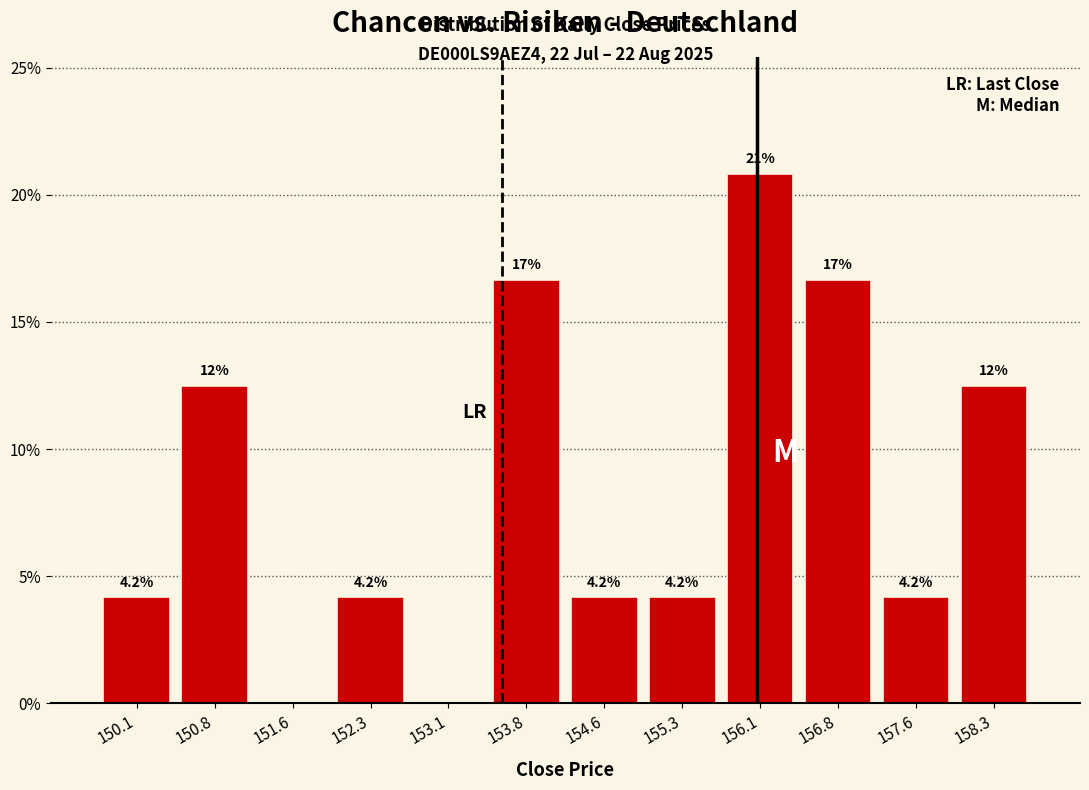

Over which range of the x-axis is the bar tallest?

155.7 to 156.4